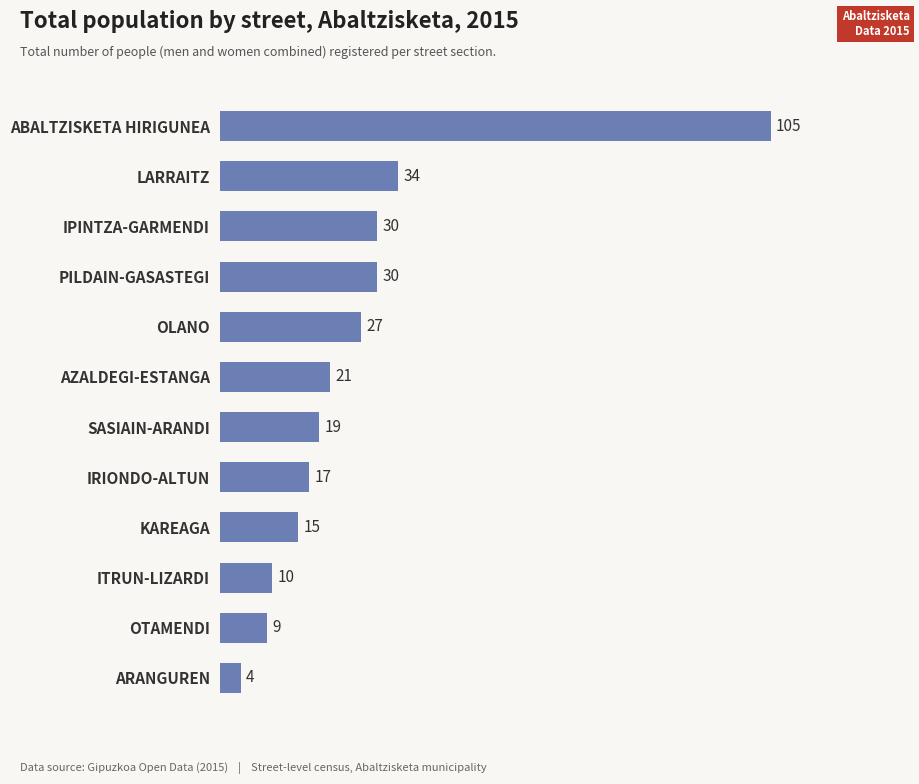

Reading bottom to top, list all the values displayed in this chart.

4	9	10	15	17	19	21	27	30	30	34	105